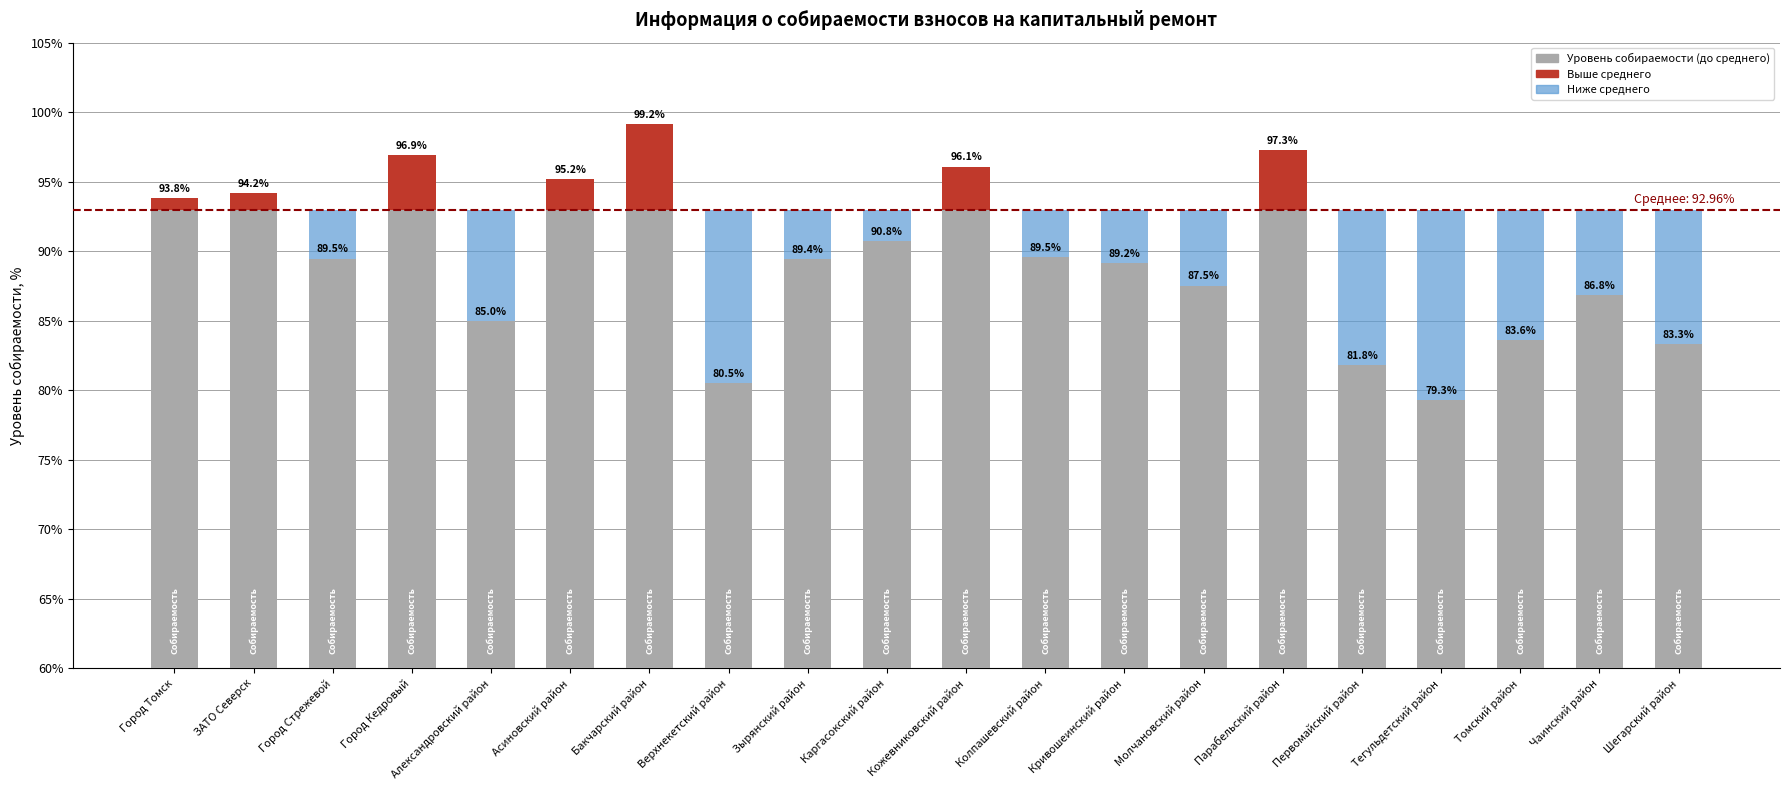

At which label does Уровень собираемости (до среднего) reach its minimum?

Тегульдетский район